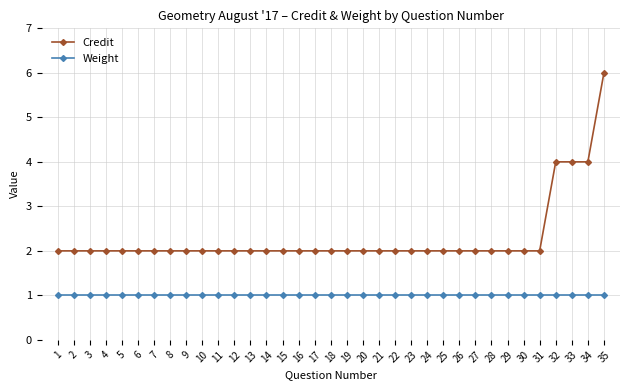

What is the sum of all Credit values?

80